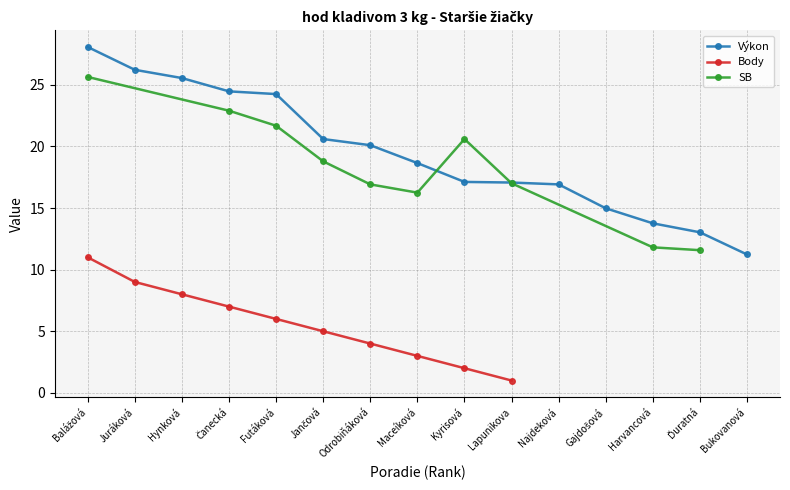

Is it true that Výkon equals 30.0 at Odrobiňáková?

False